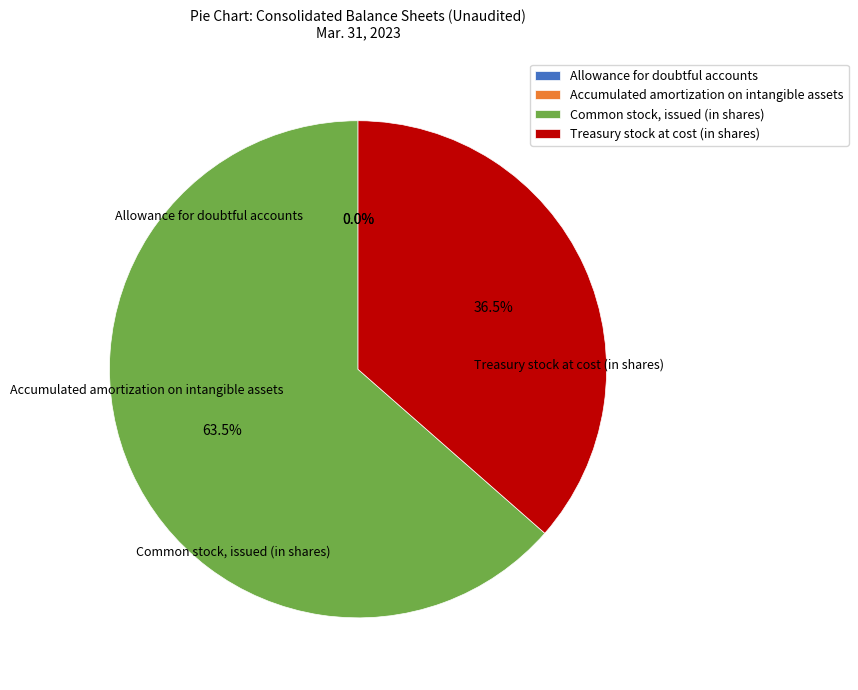

Which slice is the largest?

Common stock, issued (in shares)